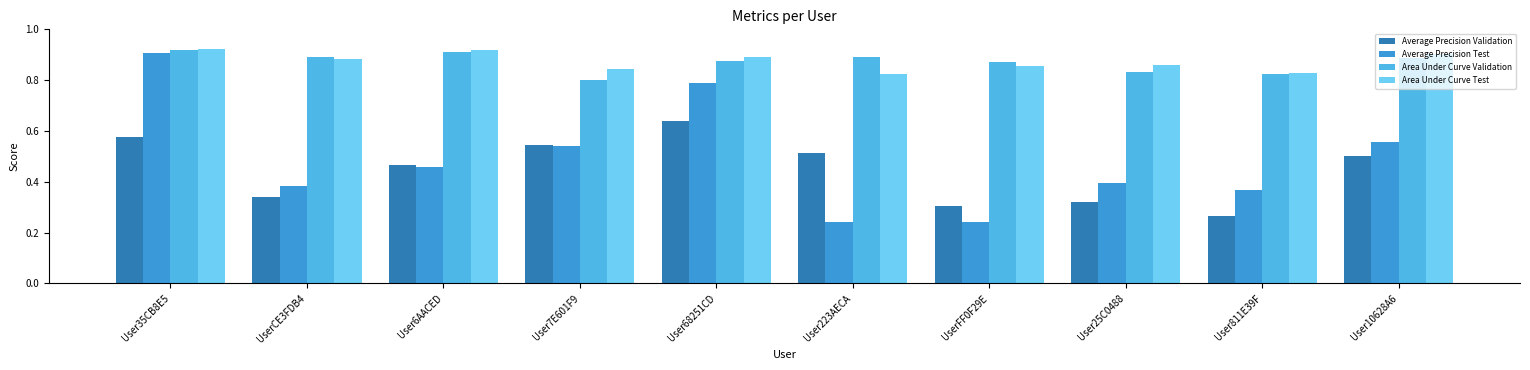

How many series are shown in this chart?

4